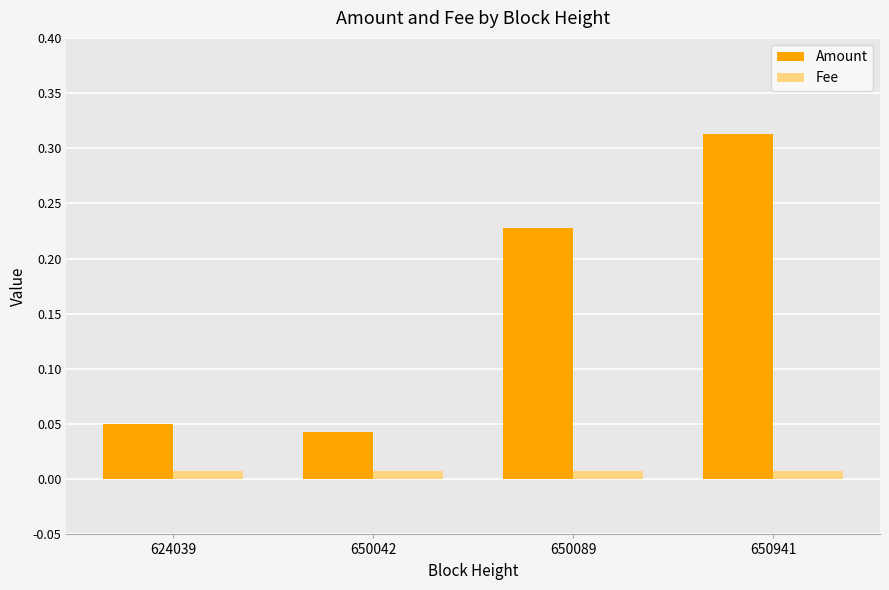

At which label is Amount closest to 0?

650042